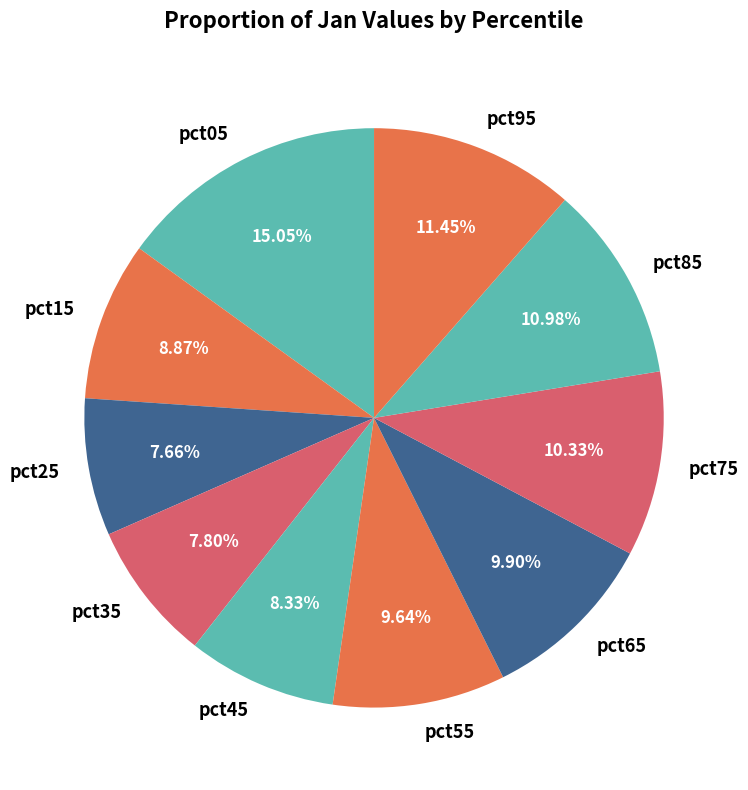

Combined, what portion of the pie is pct35 and pct55?

17.4%